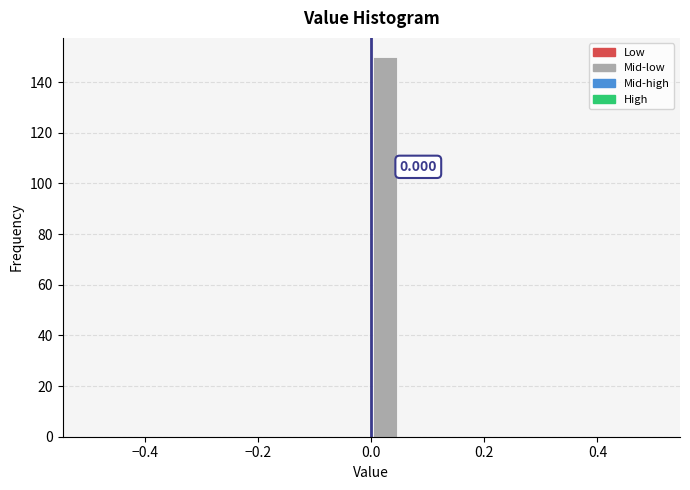

Read against the x-axis, roughly where is the centre of the tallest bar?

0.02